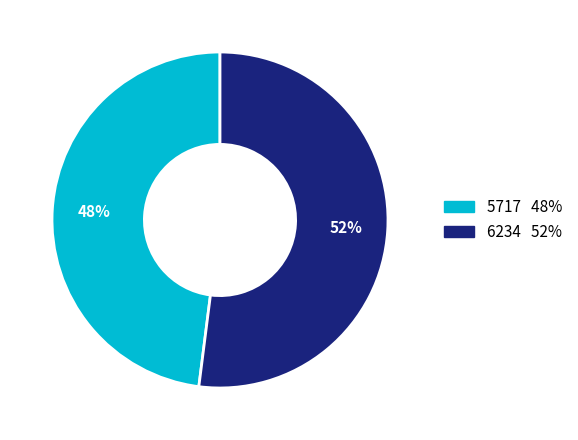

The 5717 slice represents 48% of the pie. True or false?

True